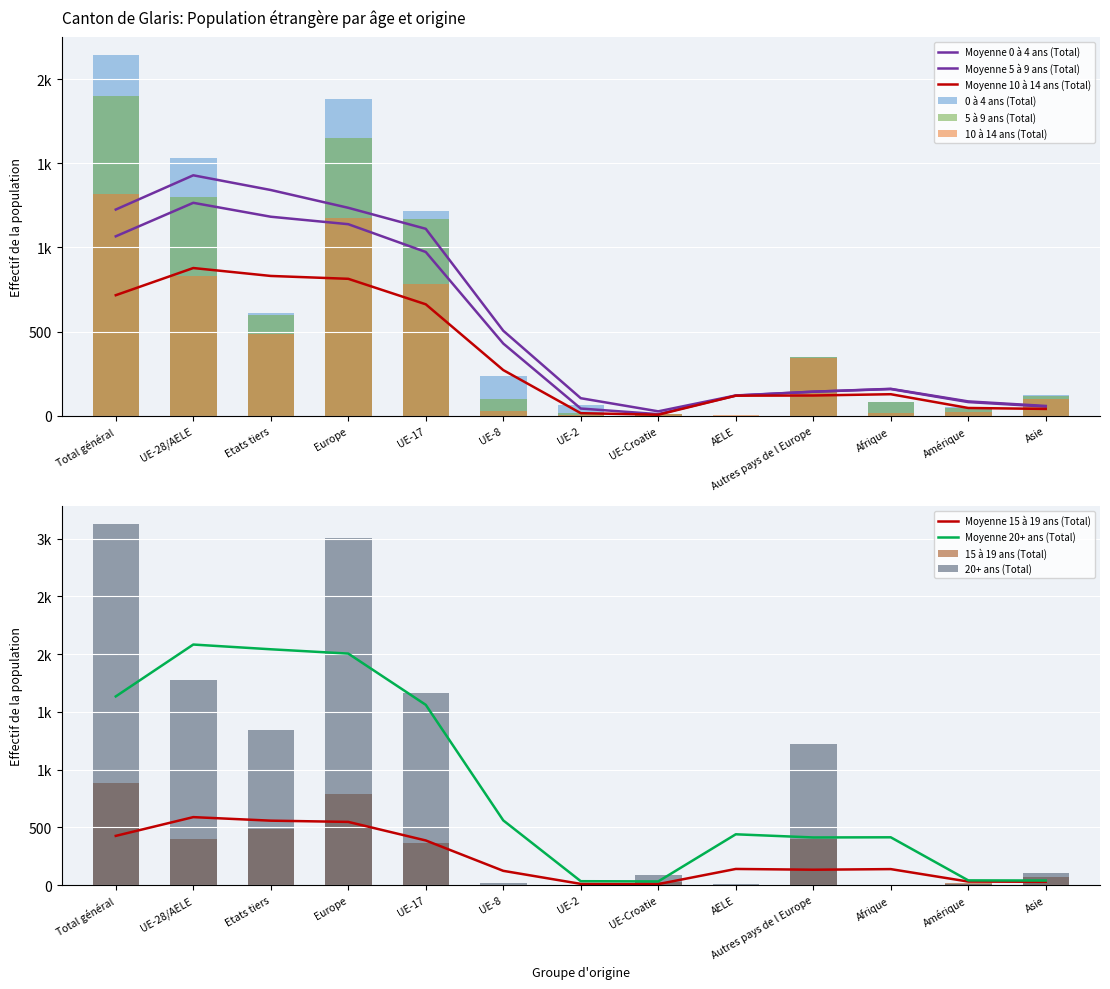

What position from the right is Amérique?

2